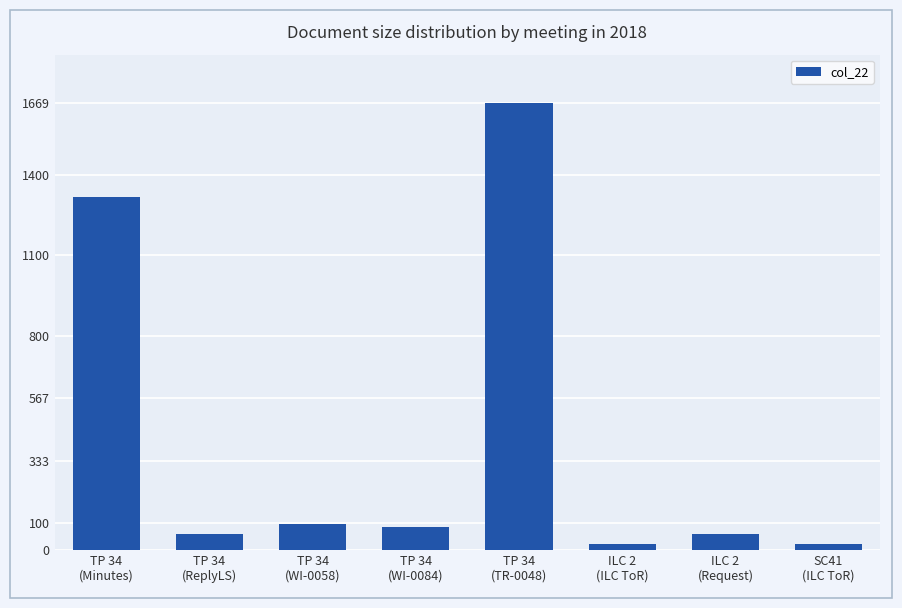

Reading left to right, what are all the values shown in this chart?

1319	58	98	87	1669	23	58	23